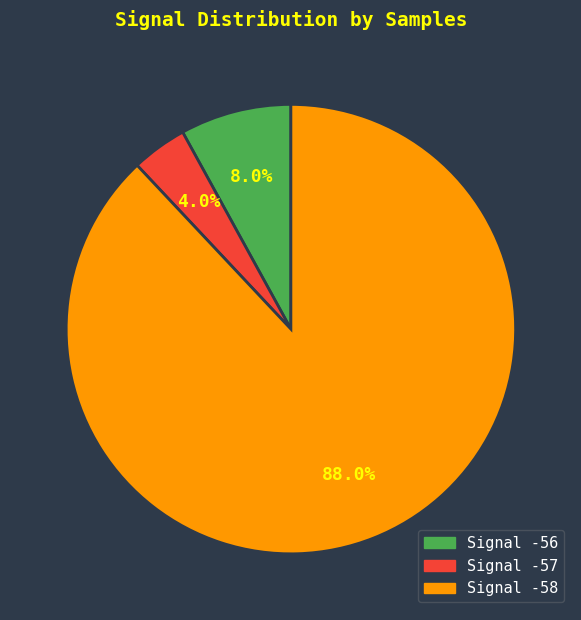

Is there any slice that represents more than half of the pie?

Yes